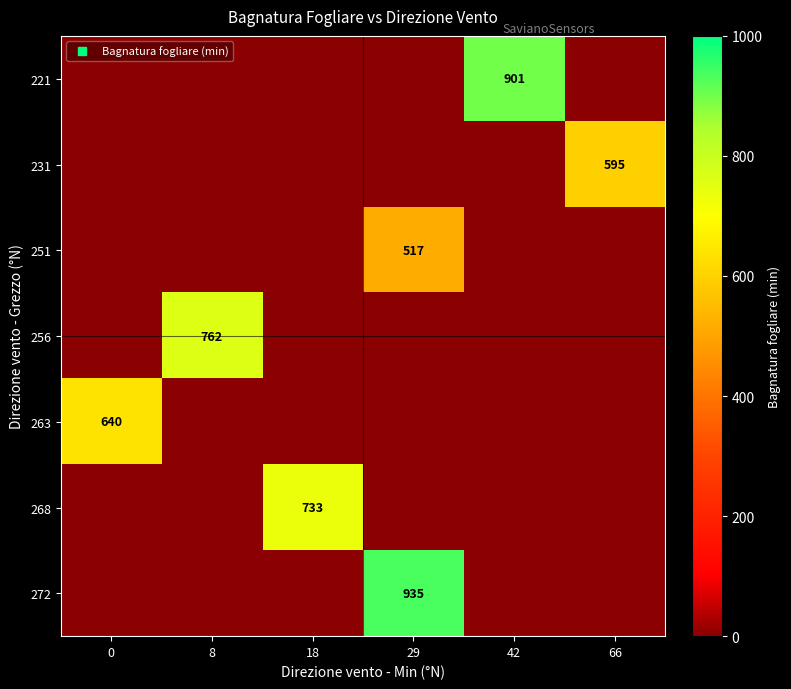

How many categories are shown in the chart?

6